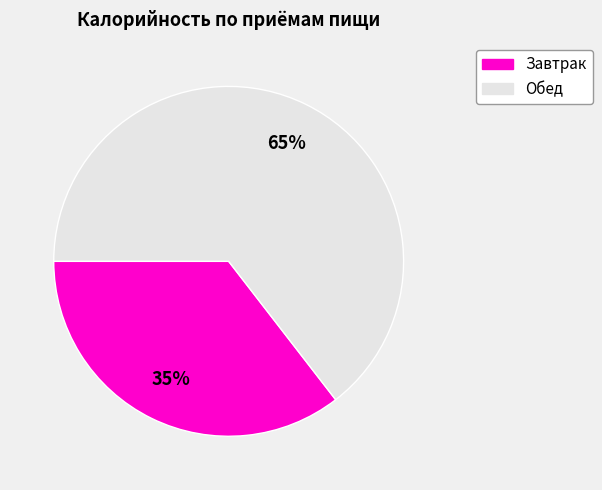

Count the number of slices in the pie.

2